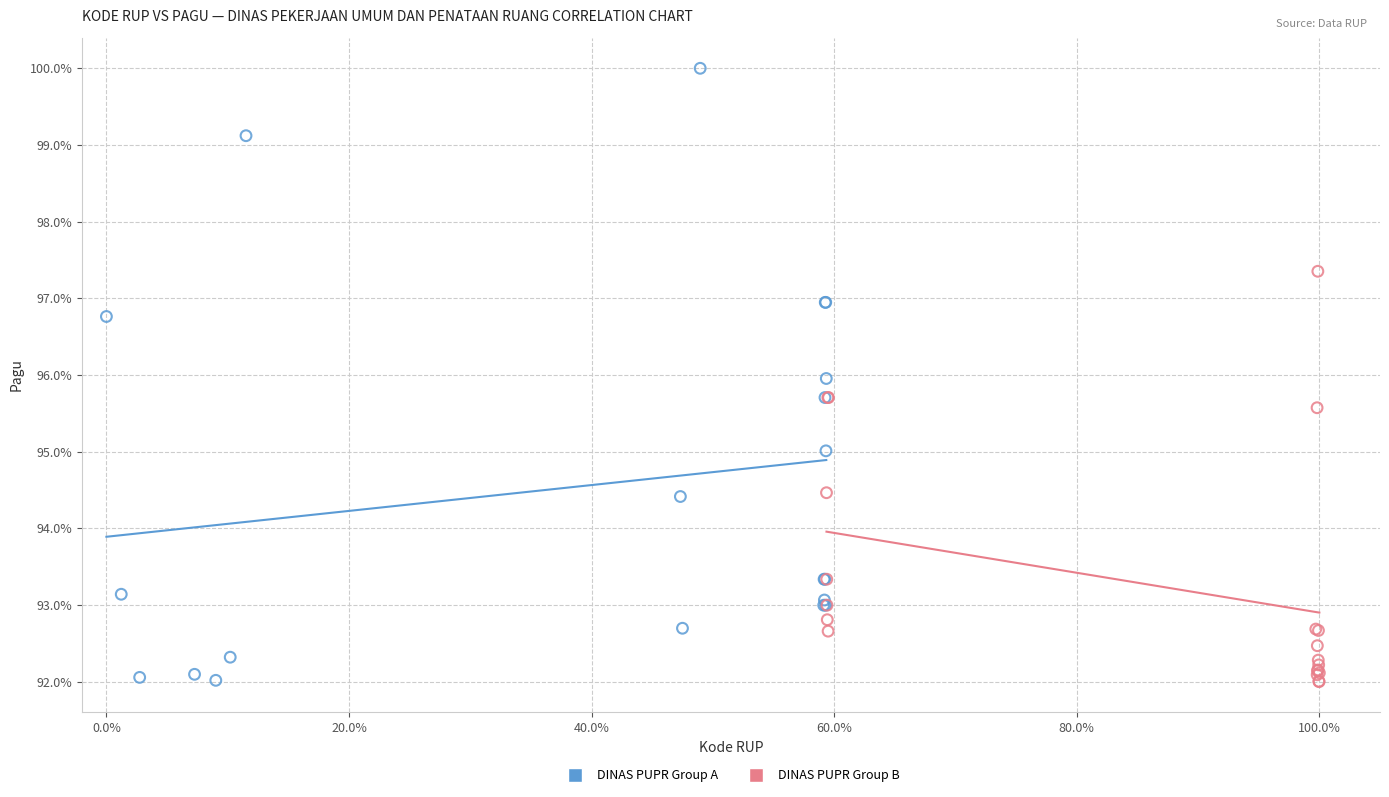

What are all the series names shown in the legend?

DINAS PUPR Group A, DINAS PUPR Group B